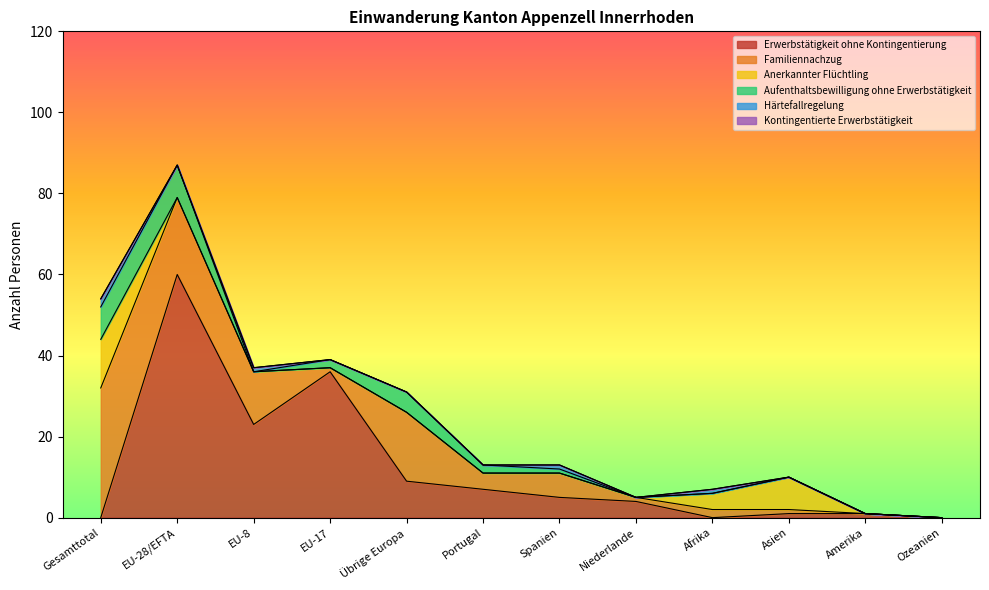

Reading left to right, extract all data points from this chart.

Erwerbstätigkeit ohne Kontingentierung: 0	60	23	36	9	7	5	4	0	1	1	0
Familiennachzug: 32	19	13	1	17	4	6	1	2	1	0	0
Anerkannter Flüchtling: 12	0	0	0	0	0	0	0	4	8	0	0
Aufenthaltsbewilligung ohne Erwerbstätigkeit: 8	8	0	2	5	2	1	0	0	0	0	0
Härtefallregelung: 2	0	1	0	0	0	1	0	1	0	0	0
Kontingentierte Erwerbstätigkeit: 0	0	0	0	0	0	0	0	0	0	0	0